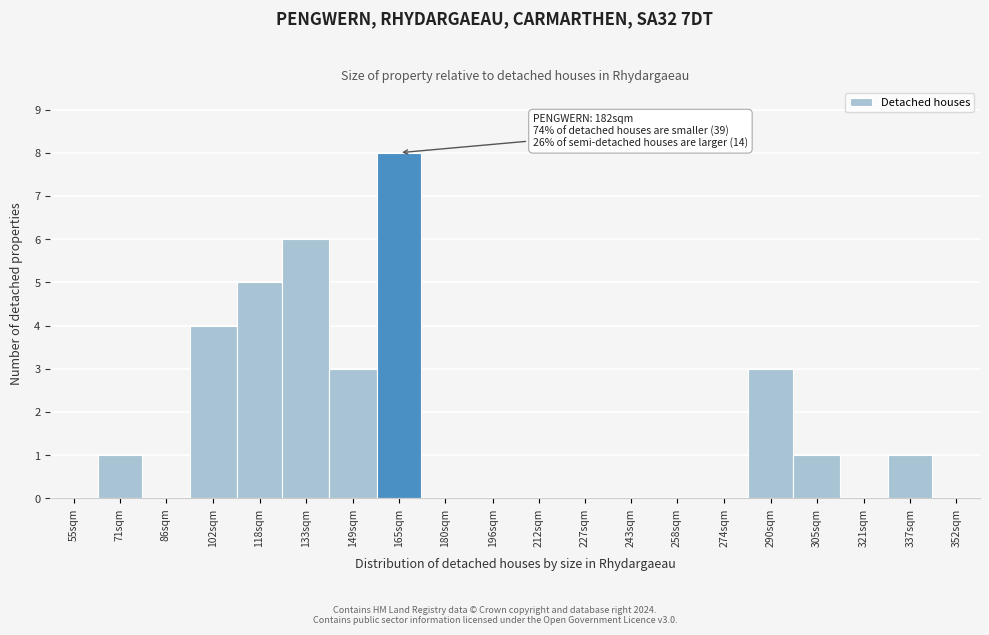

Reading left to right, transcribe all the data shown in this chart.

55sqm=0	71sqm=1	86sqm=0	102sqm=4	118sqm=5	133sqm=6	149sqm=3	165sqm=8	180sqm=0	196sqm=0	212sqm=0	227sqm=0	243sqm=0	258sqm=0	274sqm=0	290sqm=3	305sqm=1	321sqm=0	337sqm=1	352sqm=0